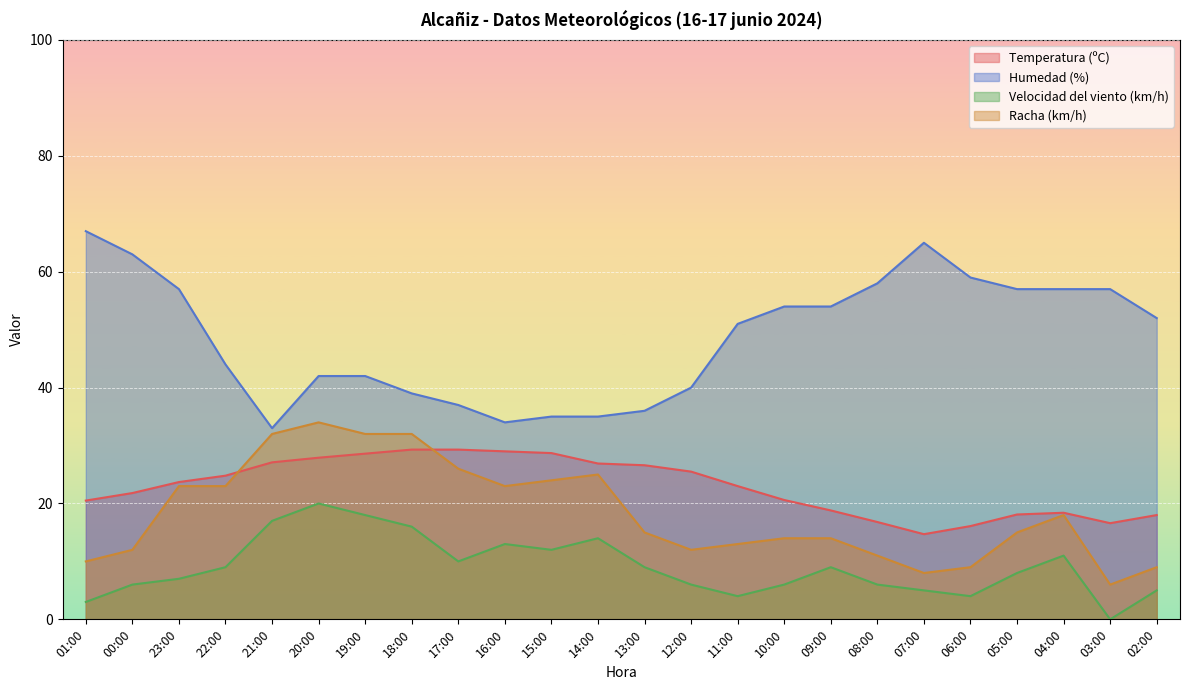

Read the Temperatura (ºC) value at 17:00.

29.3